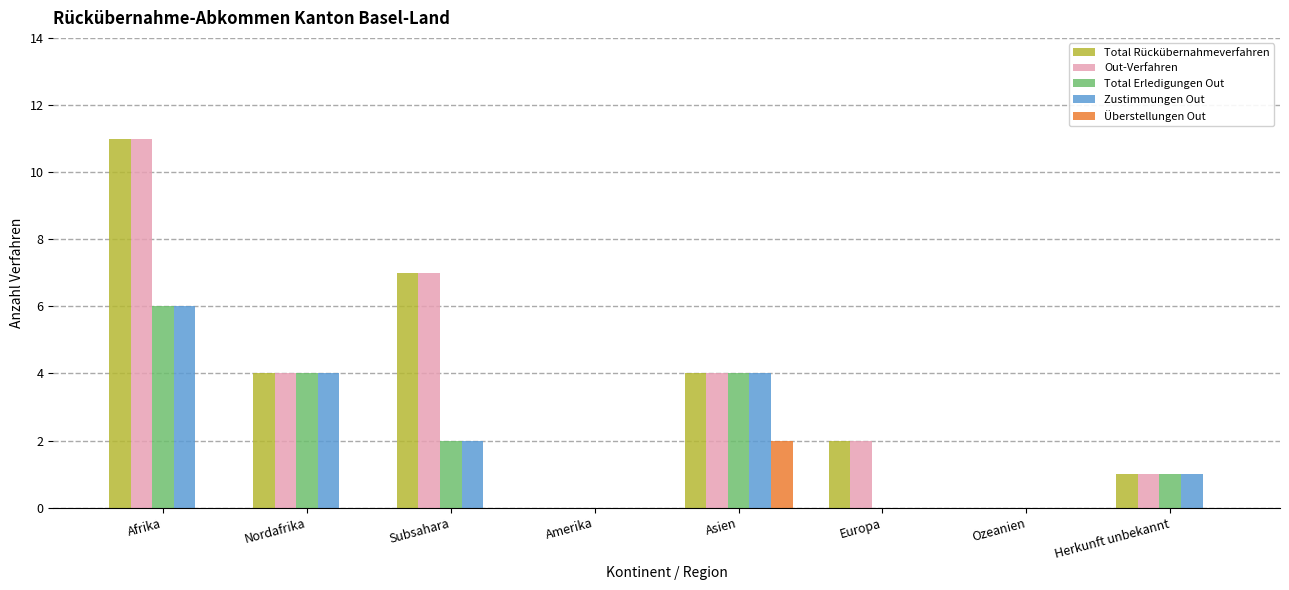

What is the sum of the Total Rückübernahmeverfahren values at Afrika and Herkunft unbekannt?

12